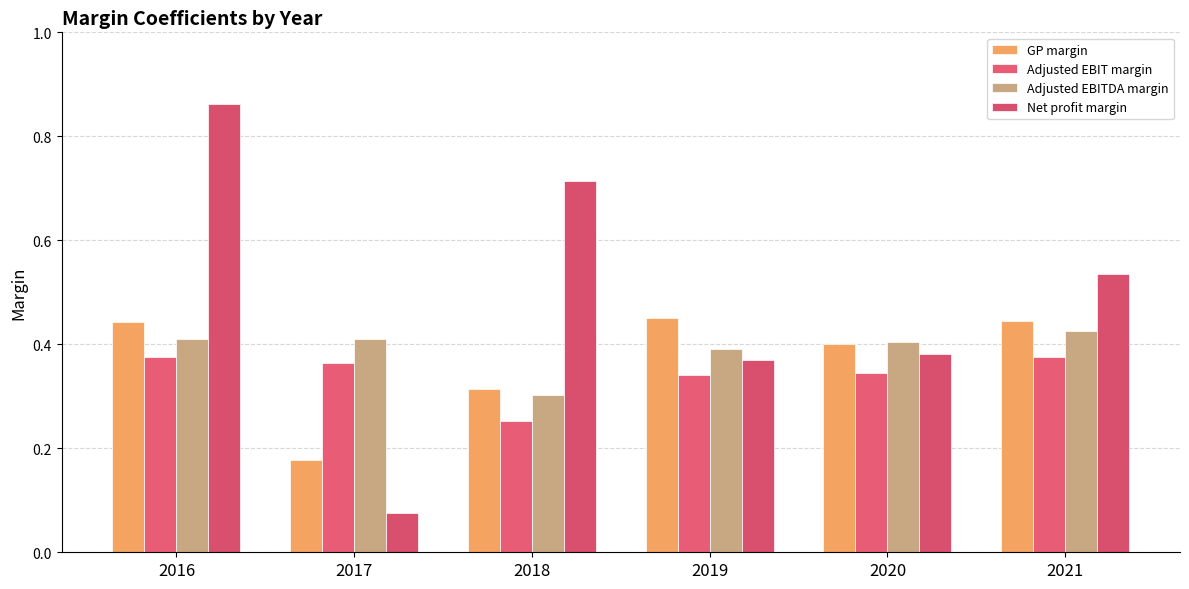

How many groups of bars are there?

6